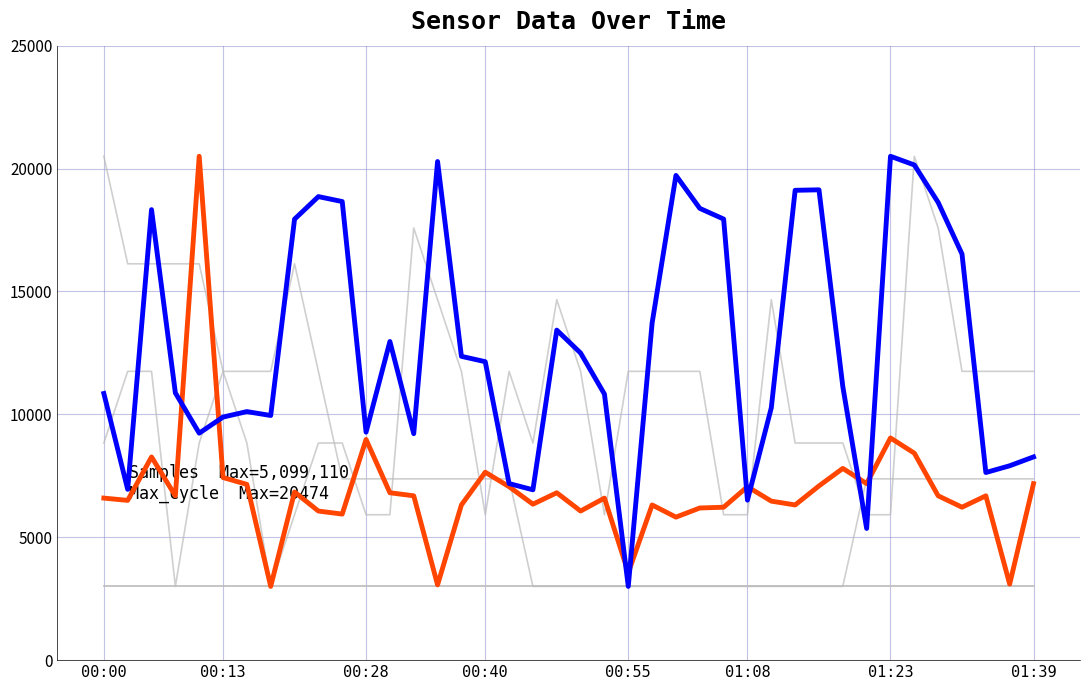

Which category has the highest value across all series?

00:00